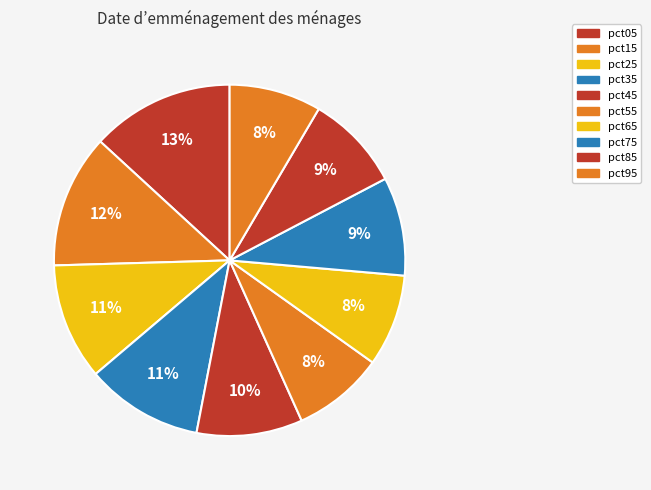

Combined, do pct15 and pct55 account for over 50%?

No